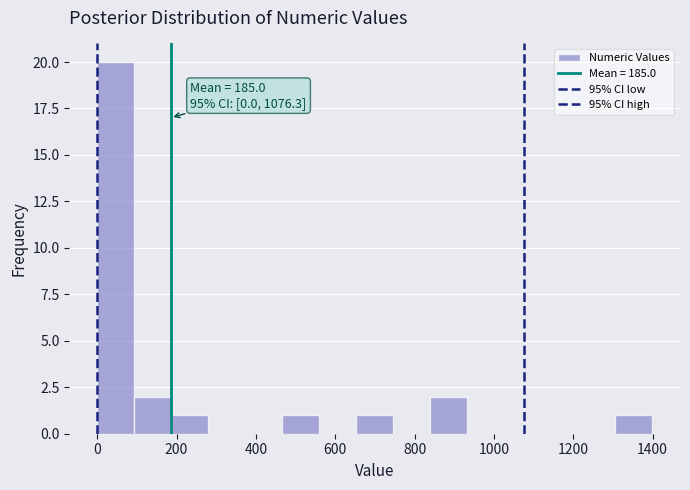

Which range on the x-axis has the tallest bar?

0 to 100